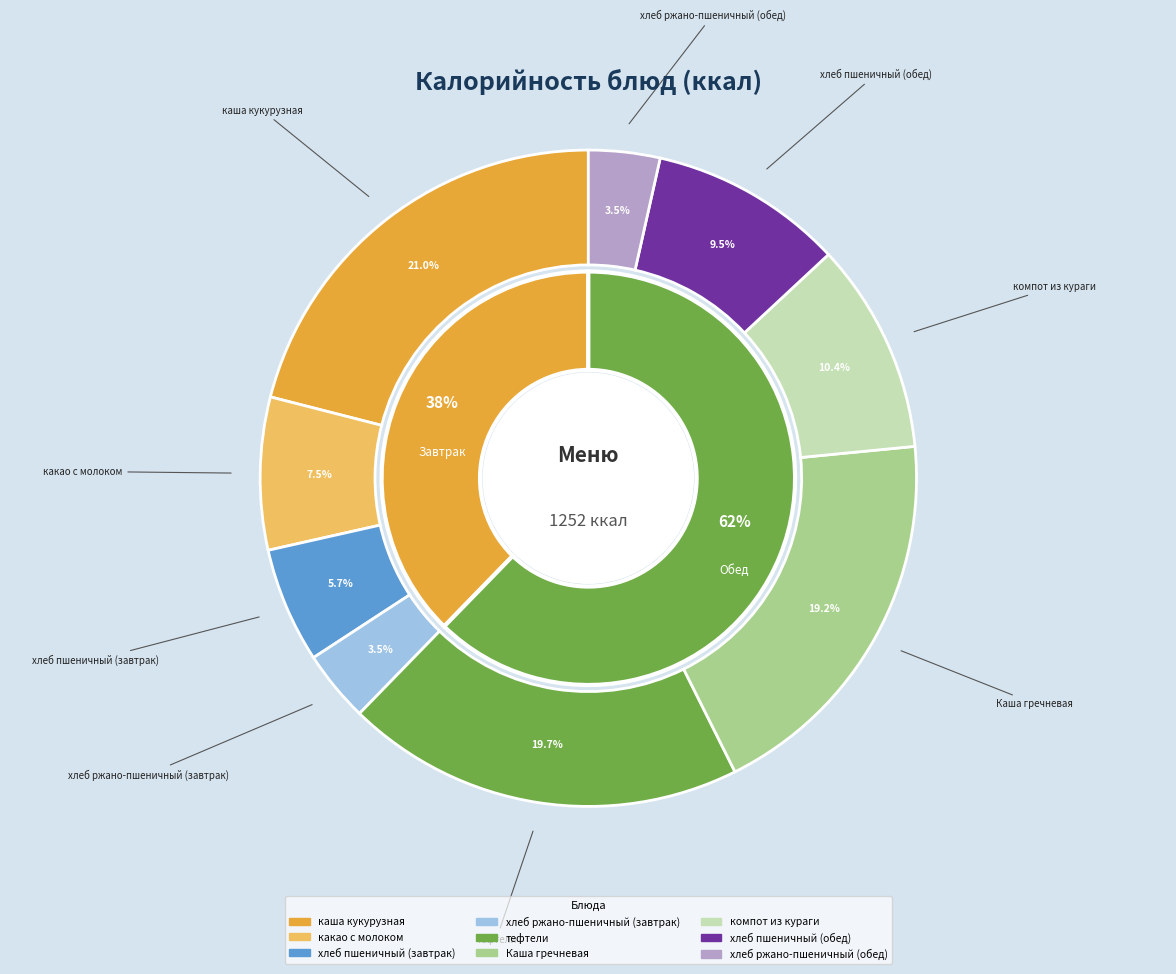

Count the number of slices in the pie.

9